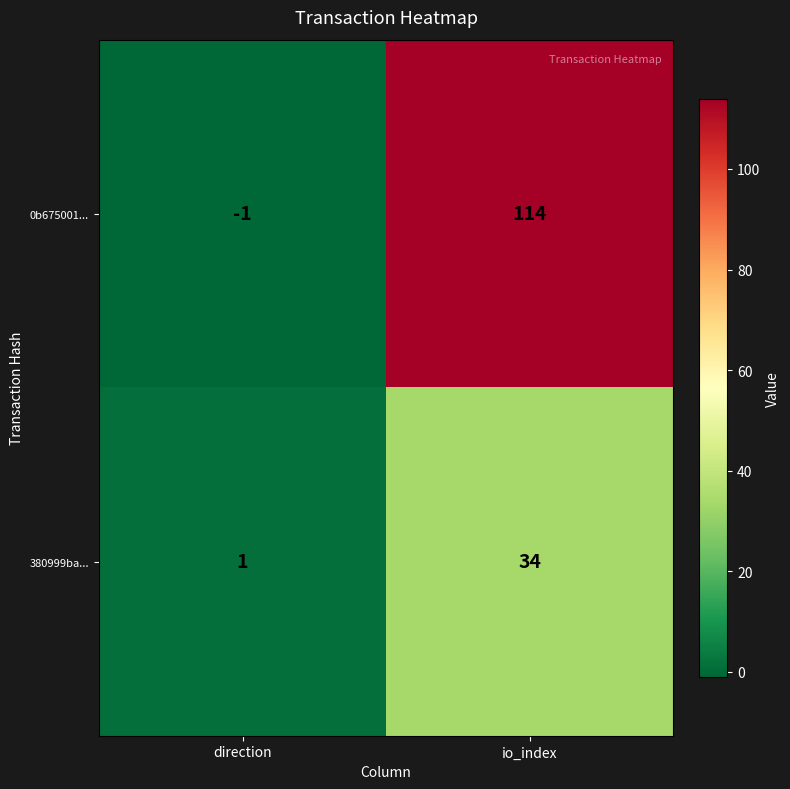

At how many categories does at least one series exceed 99?

1